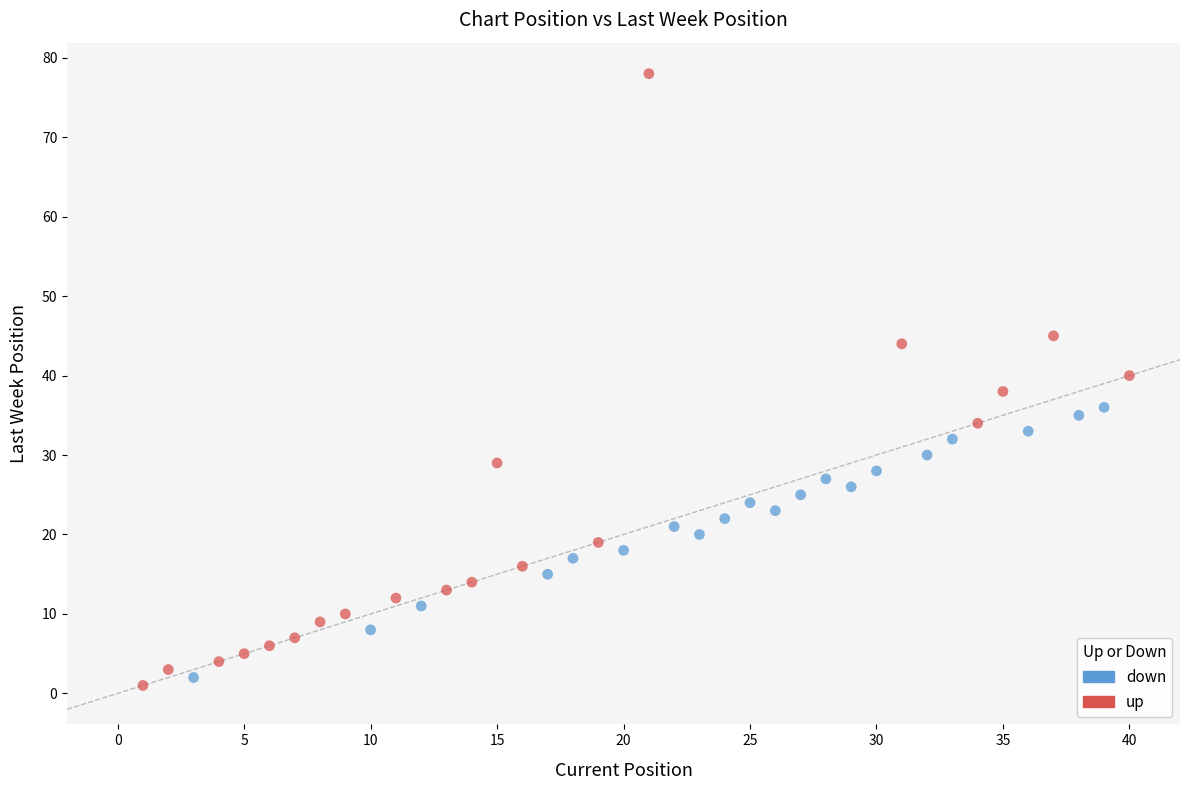

Which series contains the highest Y value?

up